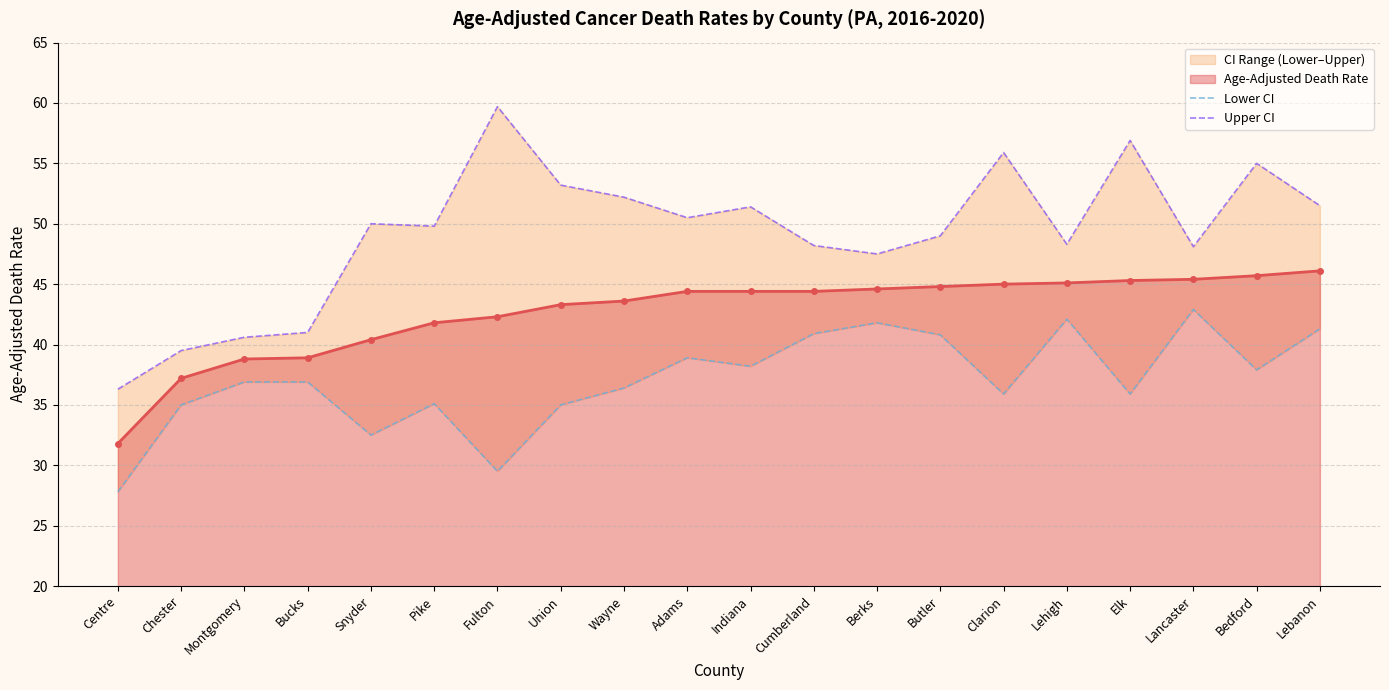

Where does the Upper CI series first go above 50?

Fulton